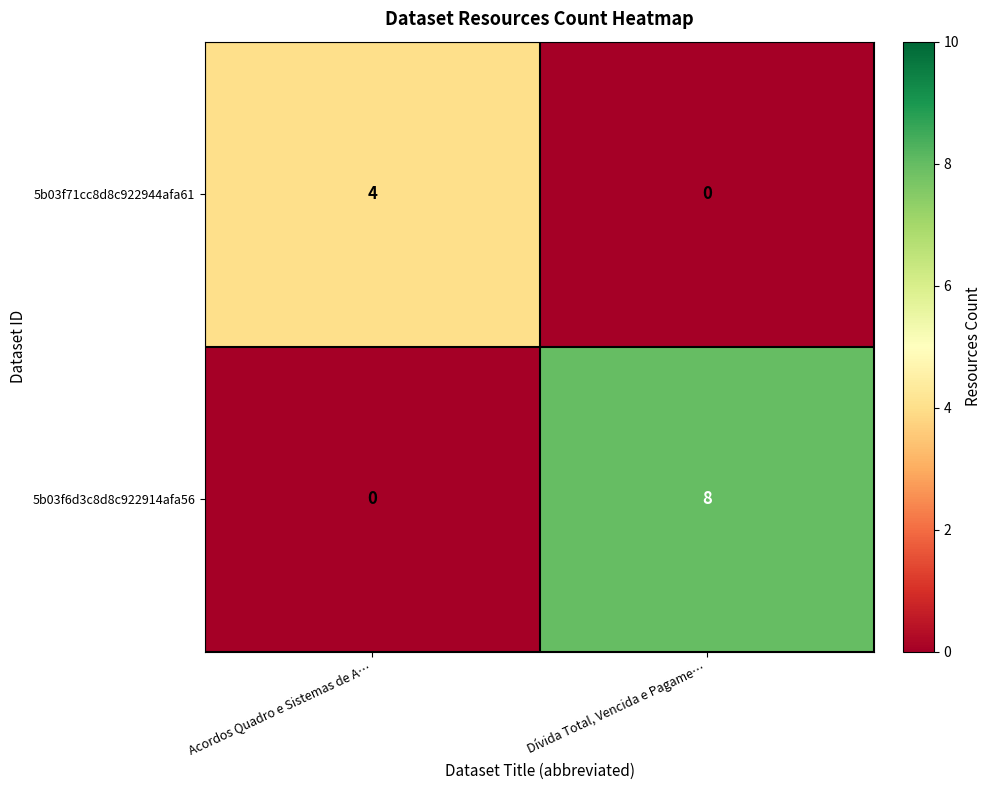

Which series has the largest total across all categories?

5b03f6d3c8d8c922914afa56